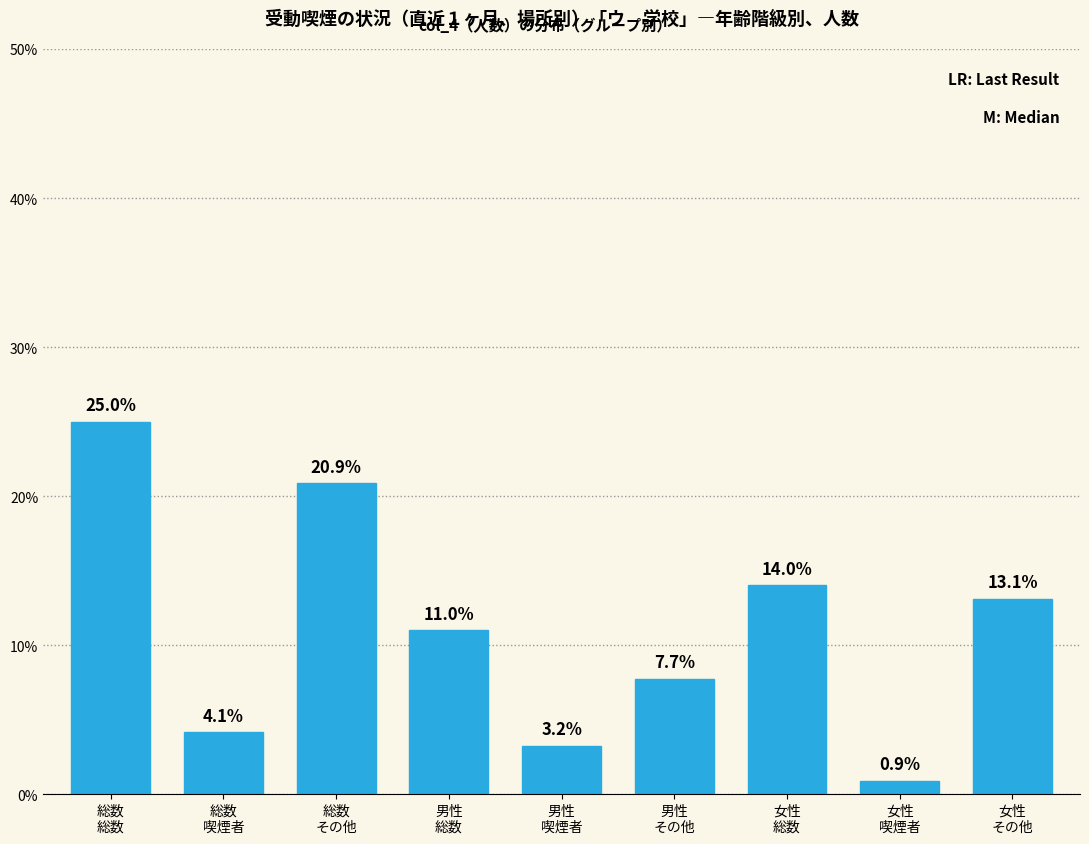

Reading right to left, what are all the values shown in this chart?

13.1	0.9	14.0	7.7	3.2	11.0	20.9	4.1	25.0